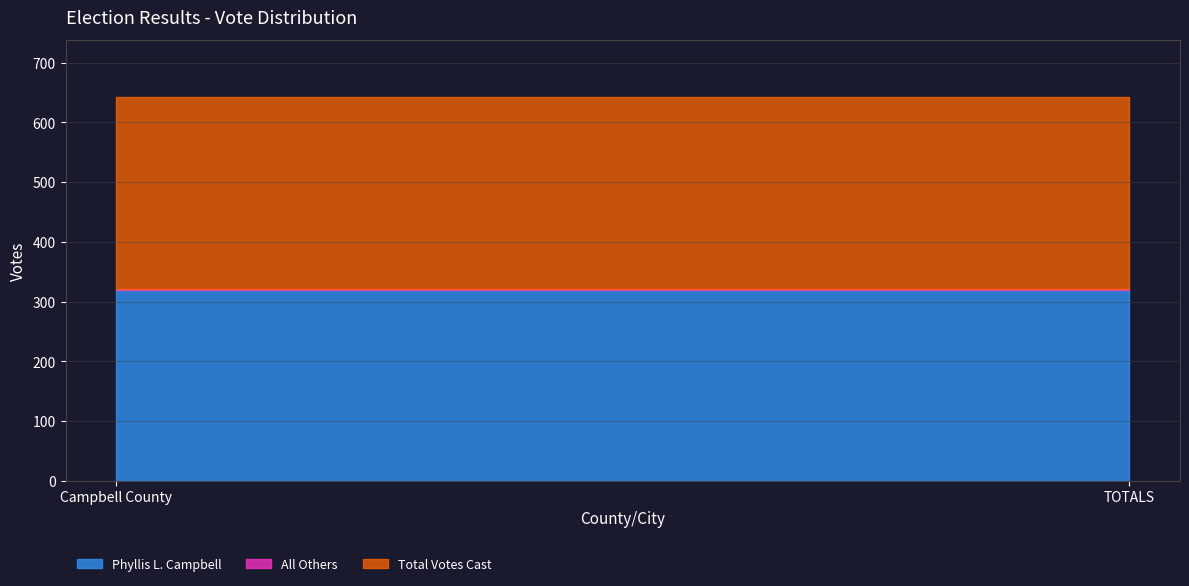

At which label does Total Votes Cast reach its minimum?

Campbell County